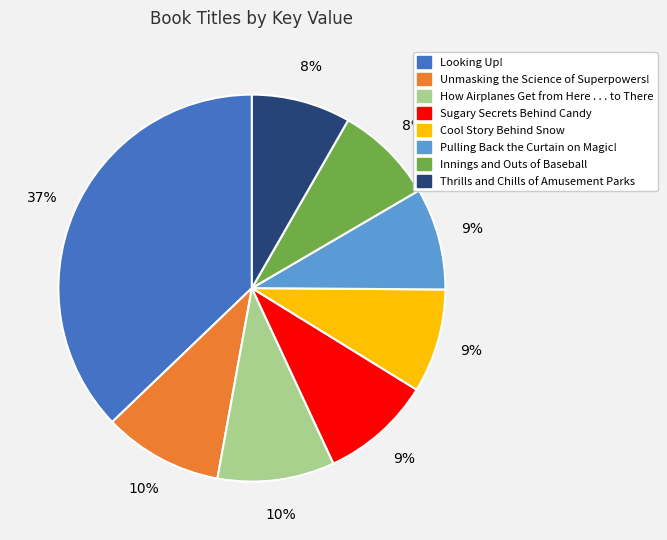

Which category has the biggest portion of the pie?

Looking Up!